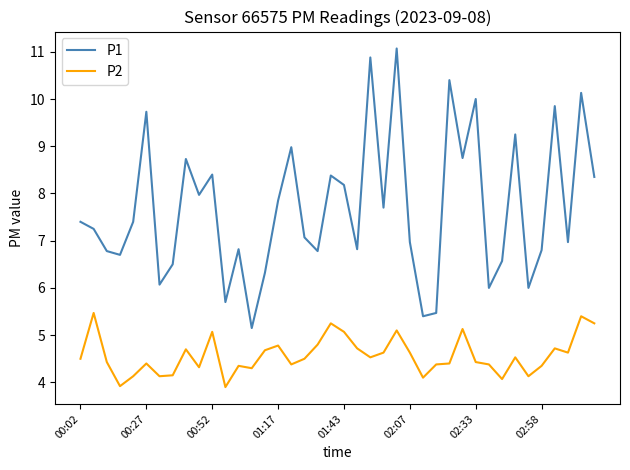

List the series in order of their peak value, lowest first.

P2, P1